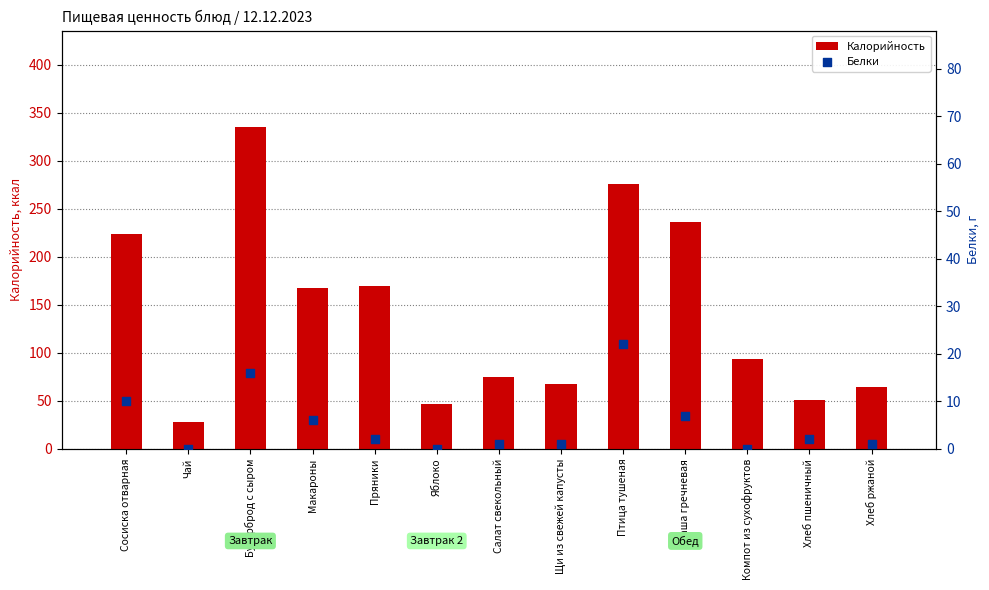

What is the total value across all series at Птица тушеная?

298